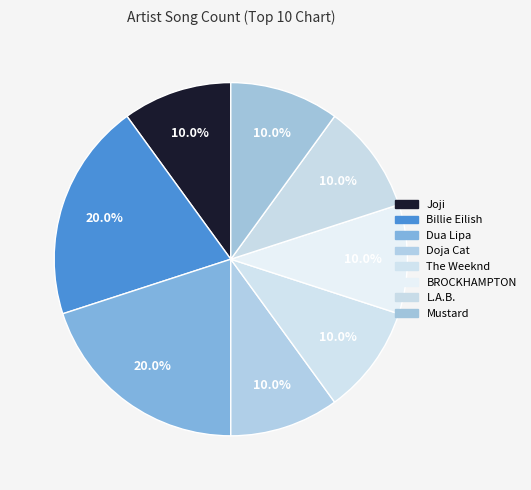

Which category has the smallest portion of the pie?

Joji